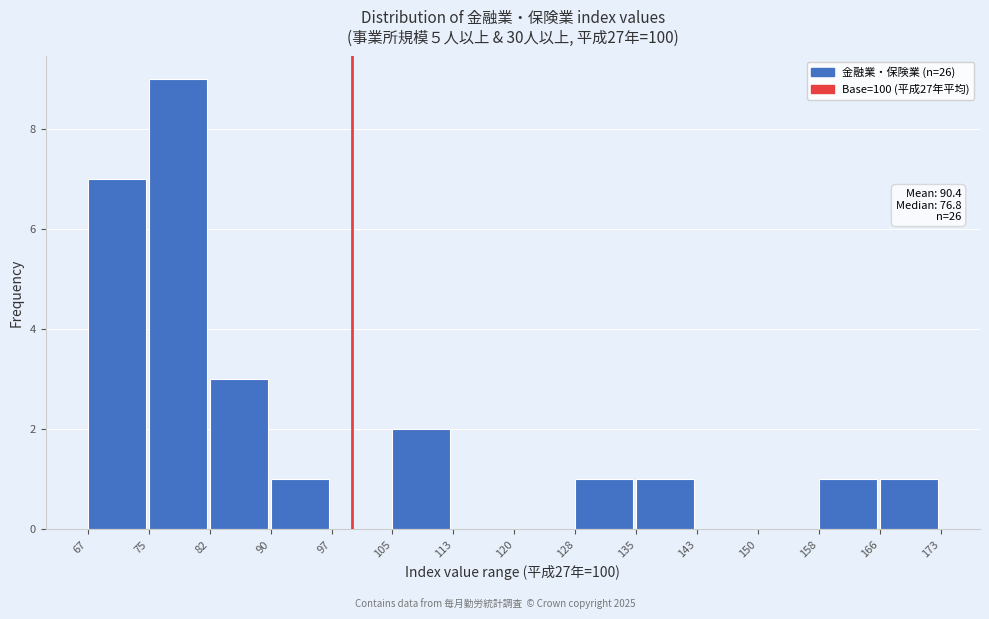

Which range on the x-axis has the tallest bar?

75 to 82